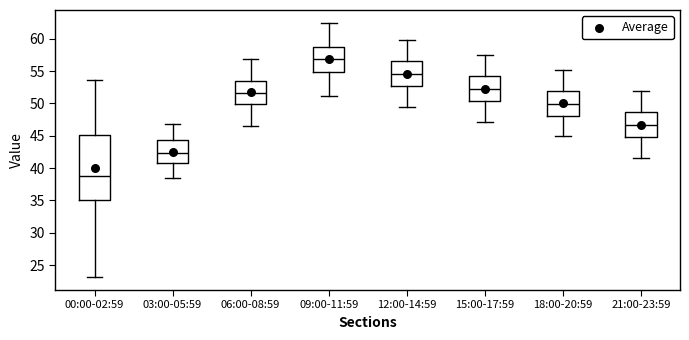

Which box has the lowest median line?

00:00-02:59